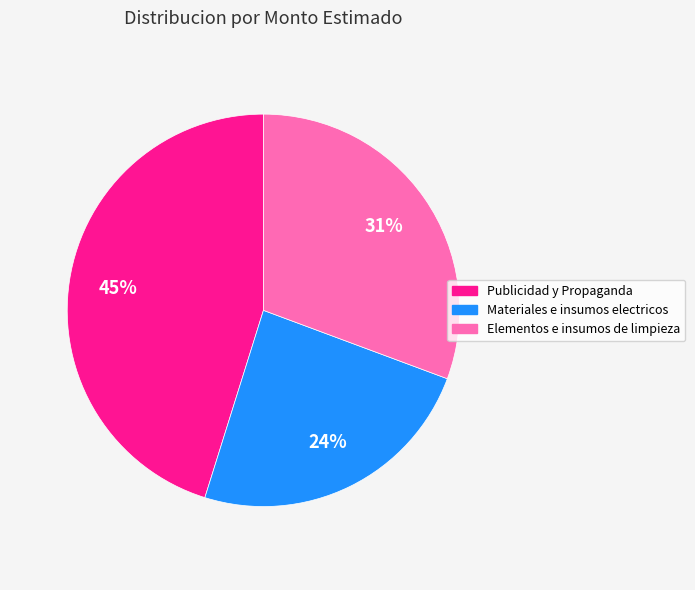

How many slices are in this pie chart?

3